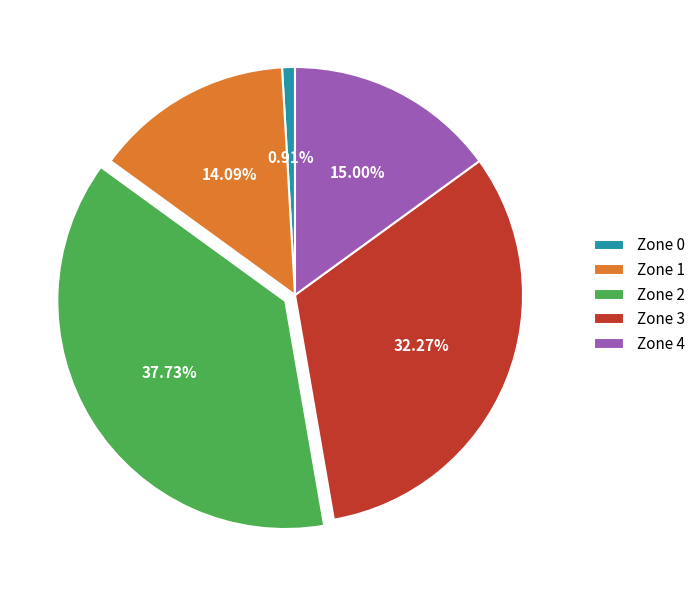

Rank the categories by value from lowest to highest.

Zone 0, Zone 1, Zone 4, Zone 3, Zone 2